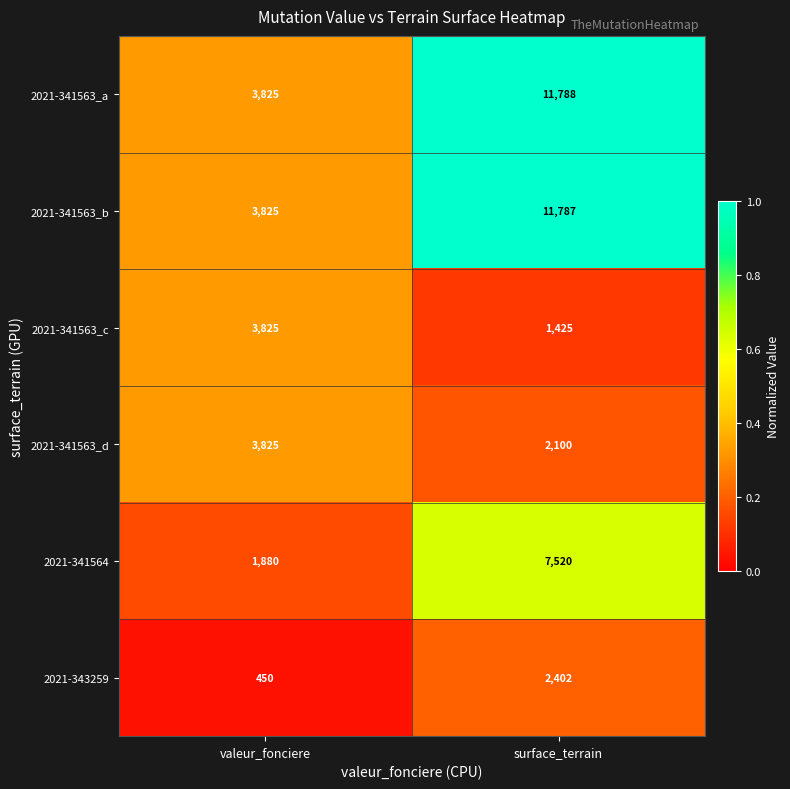

What value does the 2021-341563_b series have at valeur_fonciere?

3825